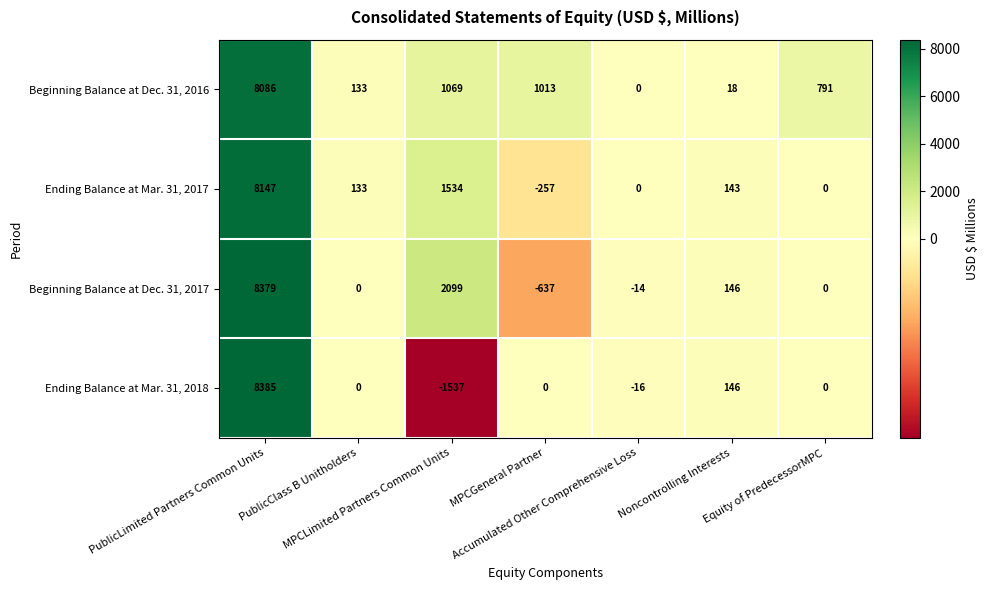

List the series in order of their peak value, highest first.

Ending Balance at Mar. 31, 2018, Beginning Balance at Dec. 31, 2017, Ending Balance at Mar. 31, 2017, Beginning Balance at Dec. 31, 2016